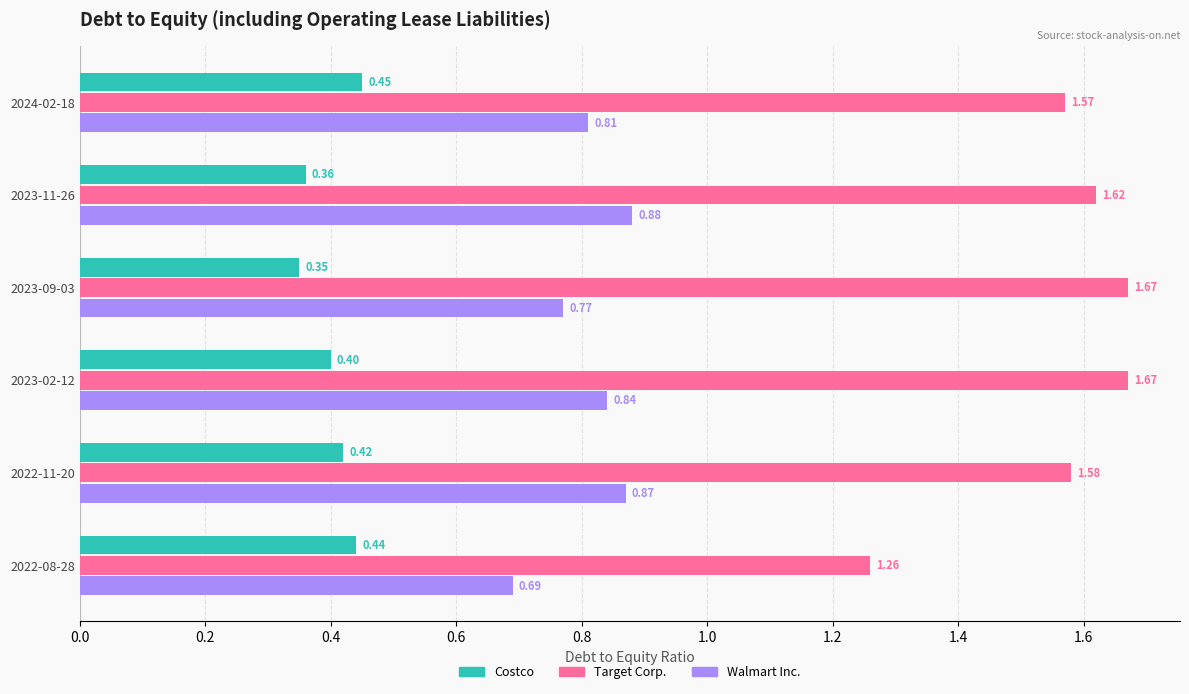

What is the sum of the Target Corp. values at 2023-09-03 and 2022-08-28?

2.9